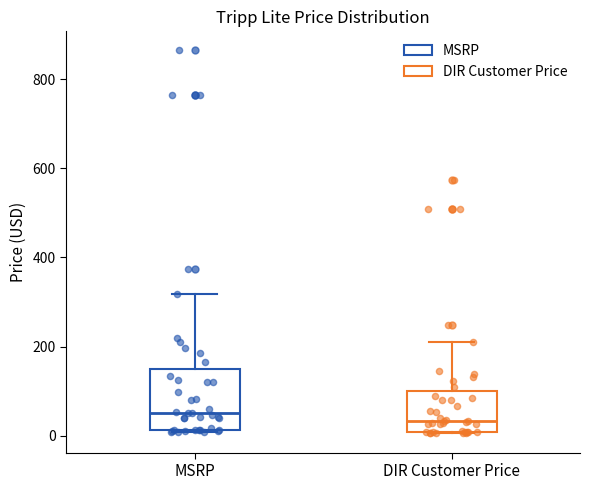

Which box is the tallest, from its lower edge to its upper edge?

MSRP